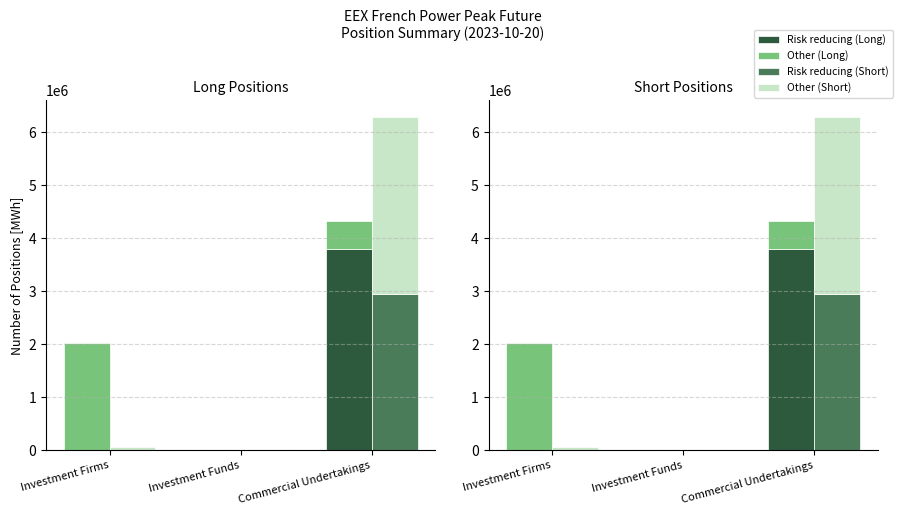

Reading left to right, transcribe all the data shown in this chart.

Risk reducing (Long): Investment Firms=0	Investment Funds=0	Commercial Undertakings=3801648
Other (Long): Investment Firms=2017908	Investment Funds=0	Commercial Undertakings=526848
Risk reducing (Short): Investment Firms=0	Investment Funds=0	Commercial Undertakings=2947596
Other (Short): Investment Firms=62172	Investment Funds=0	Commercial Undertakings=3340848